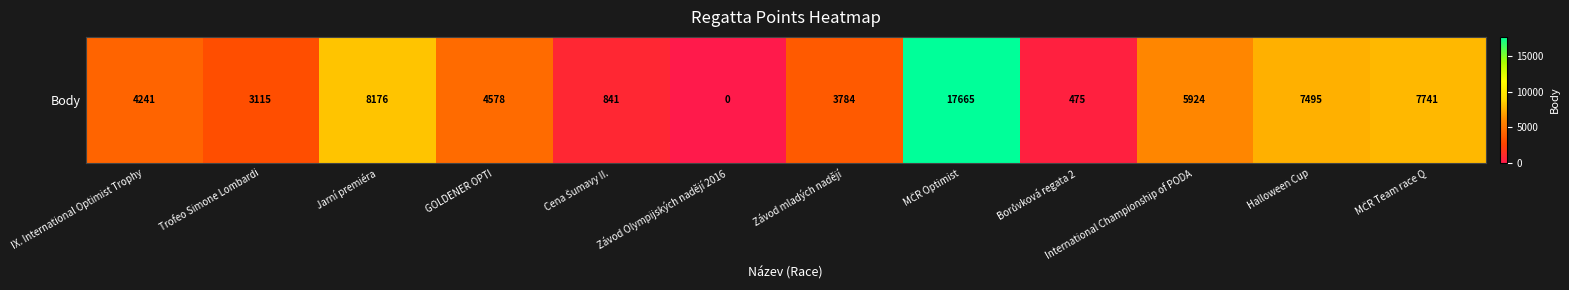

How many positive values are there?

11